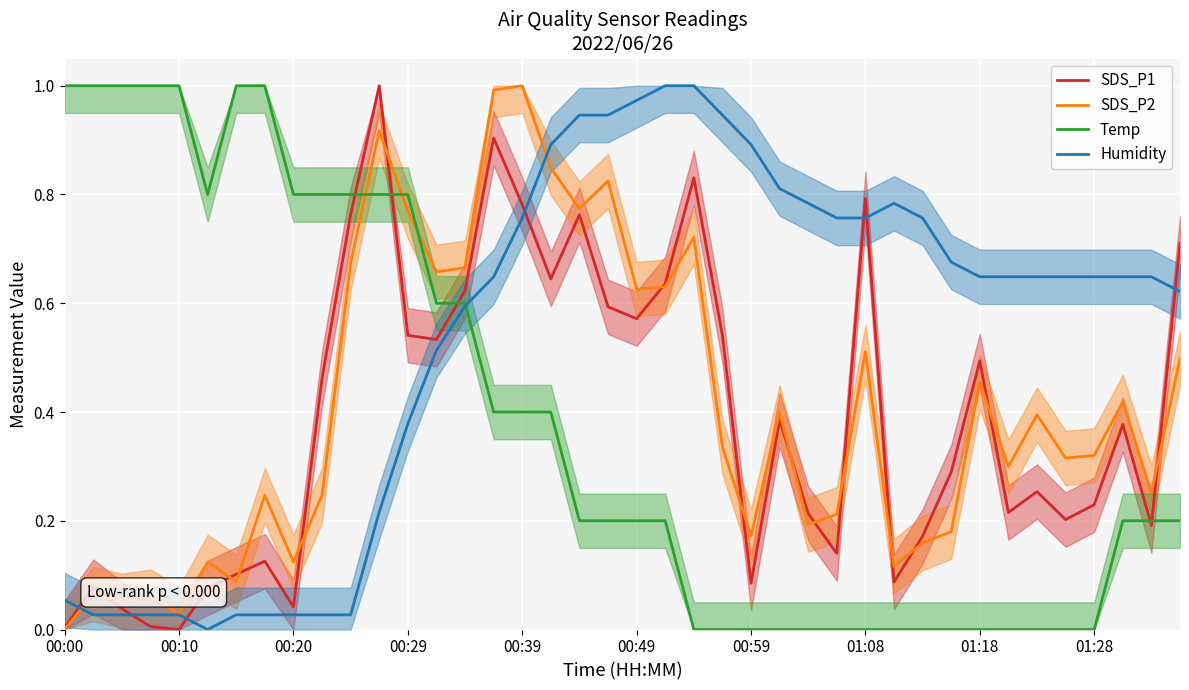

What is the difference between the second highest and minimum values in the Humidity series?

1.0